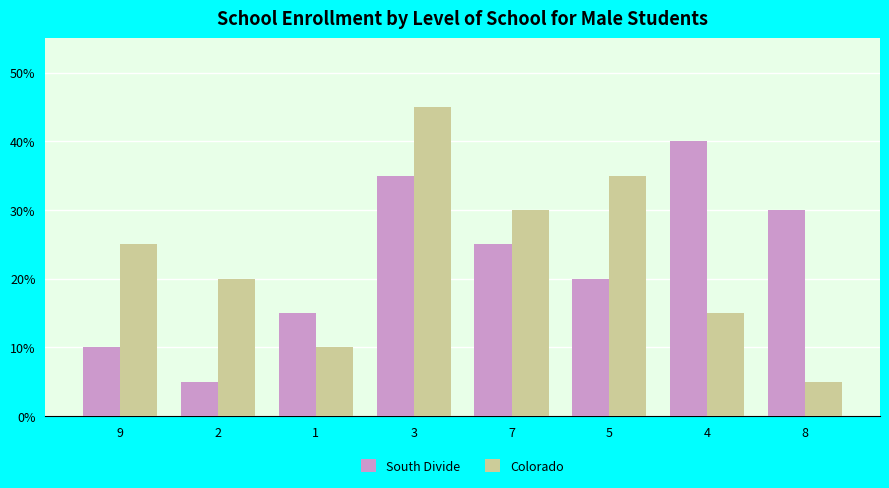

What is the label of the 8th bar from the left?

8